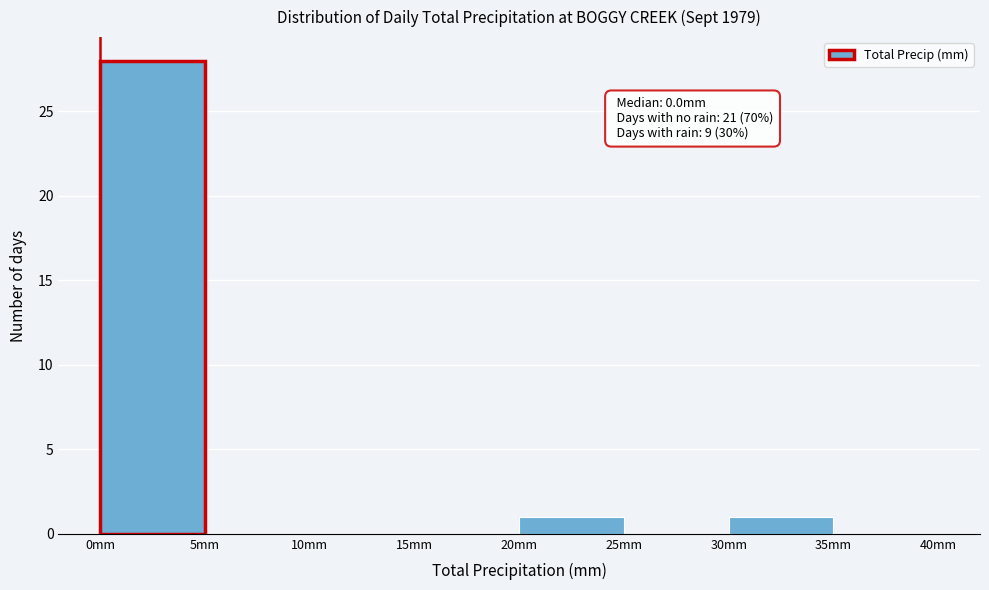

Which range on the x-axis has the tallest bar?

0 to 5